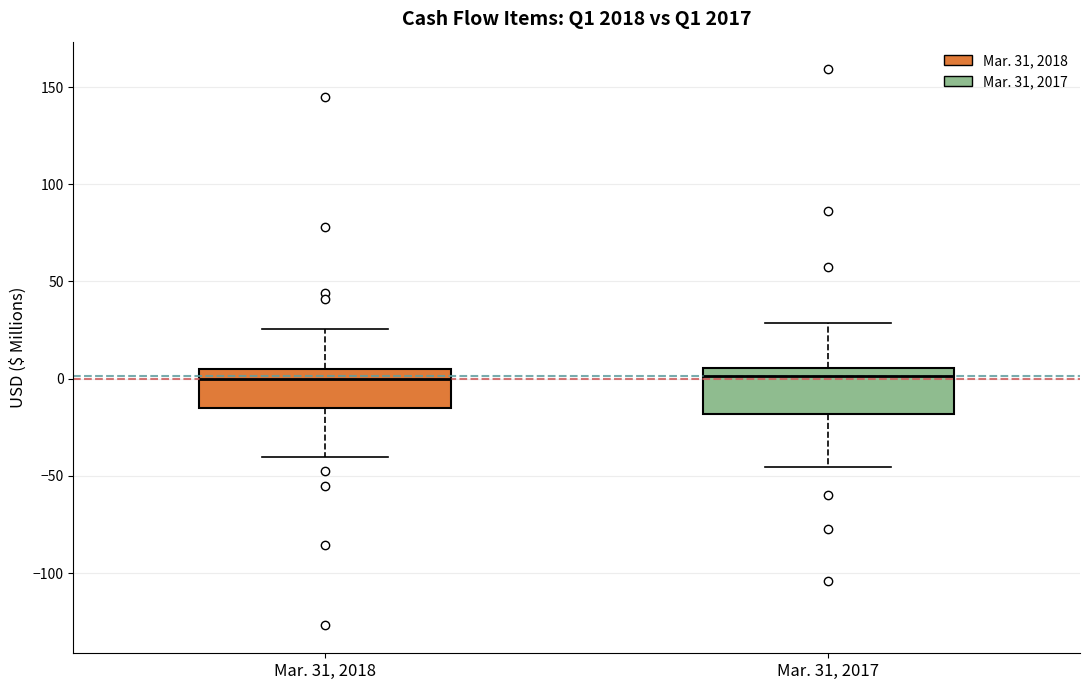

Reading left to right, read every box against the y-axis: the position of its median line, the range the box covers, and the ends of its whiskers. The values are not printed on the chart, so give them approximately, as read against the axis.

Mar. 31, 2018: median 0, box -15 to 5, whiskers -40 to 25
Mar. 31, 2017: median 0, box -20 to 5, whiskers -45 to 30